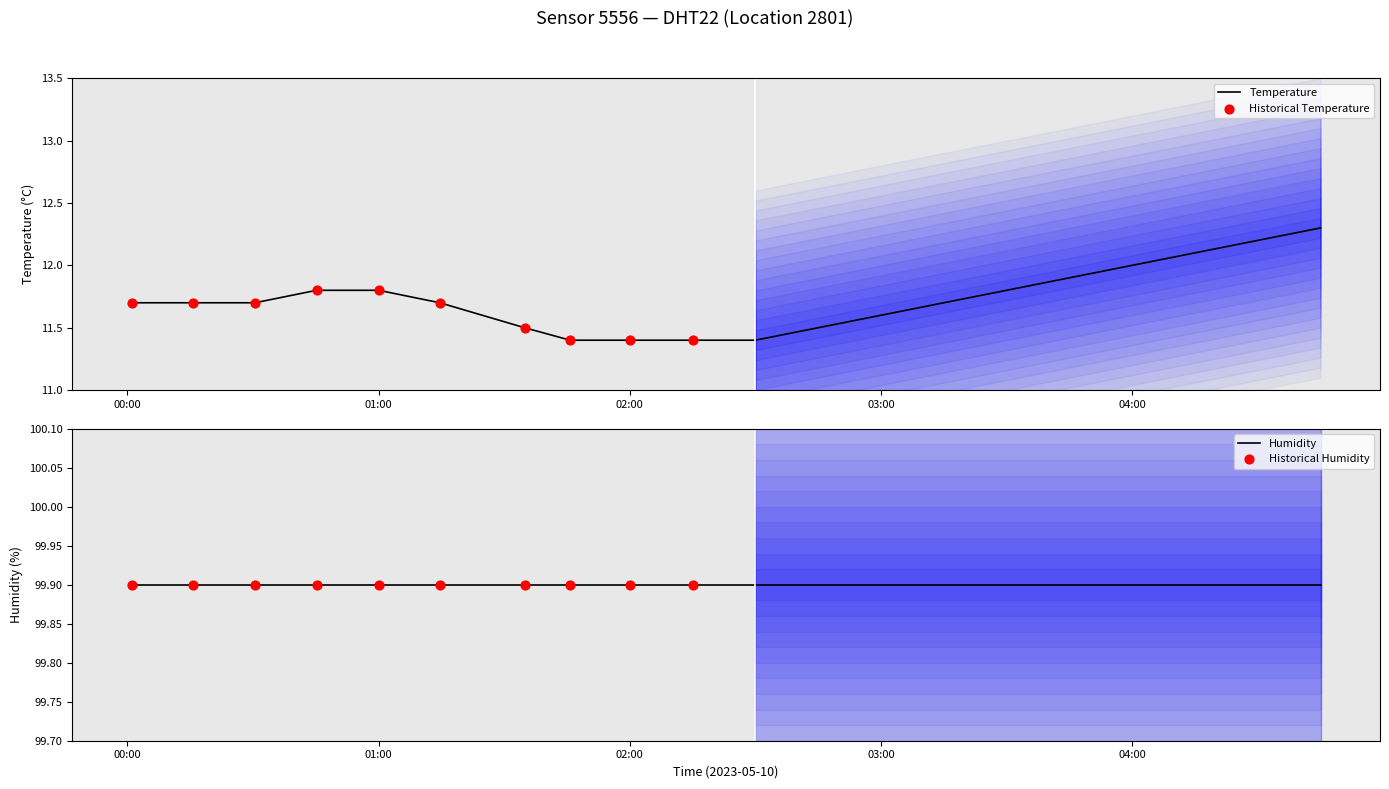

What is the change in value from 2023-05-10T01:14:37 to 2023-05-10T03:45:00?

+0.2